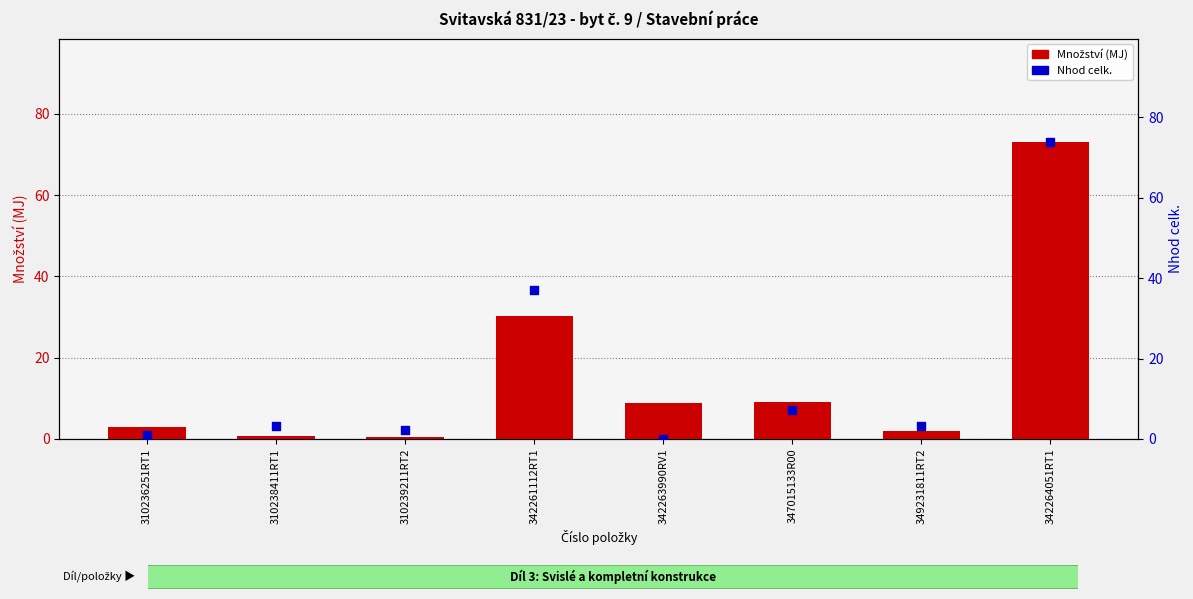

Which series has the widest spread of Y values?

Nhod celk.